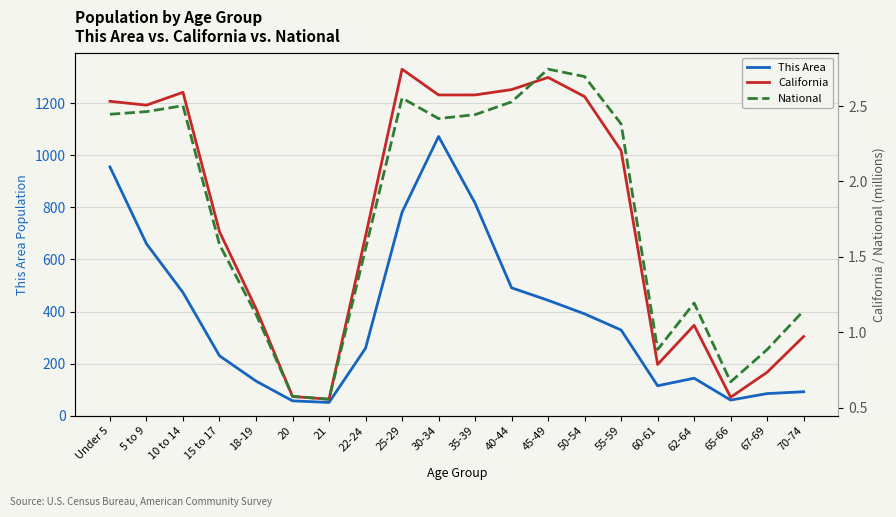

What is the difference between the second highest and minimum values in the California series?

2.1